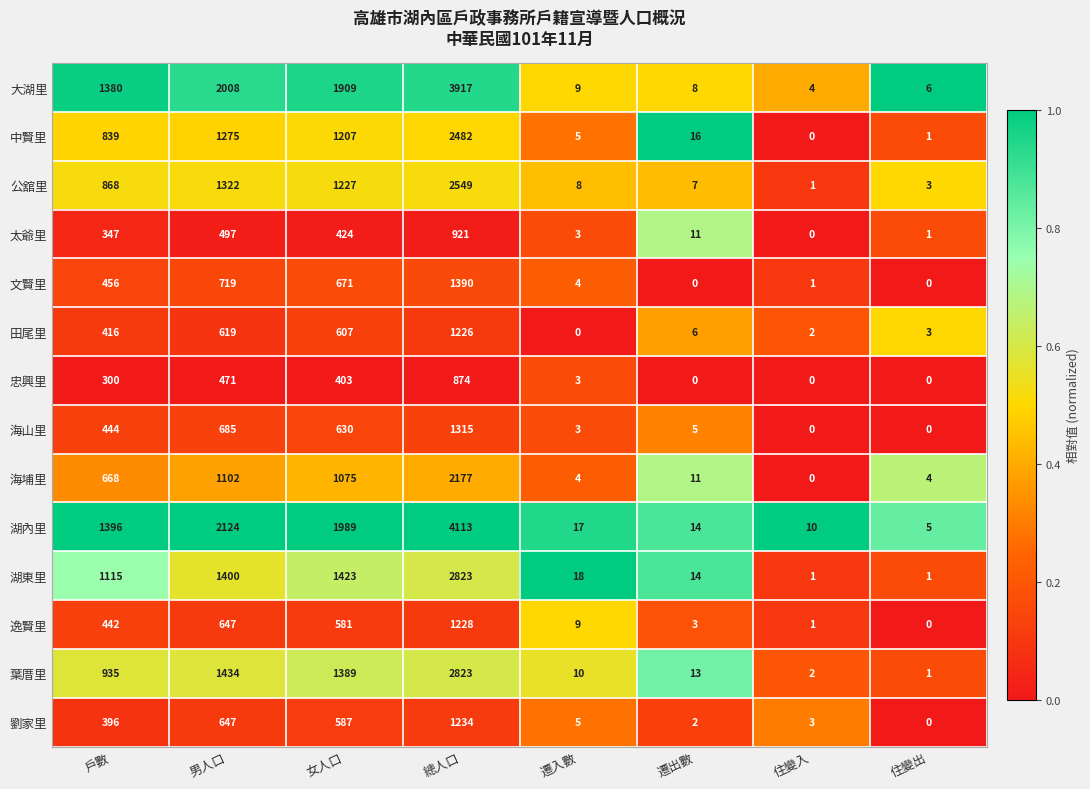

What is the sum of the 海山里 values at 住變出 and 總人口?

1315